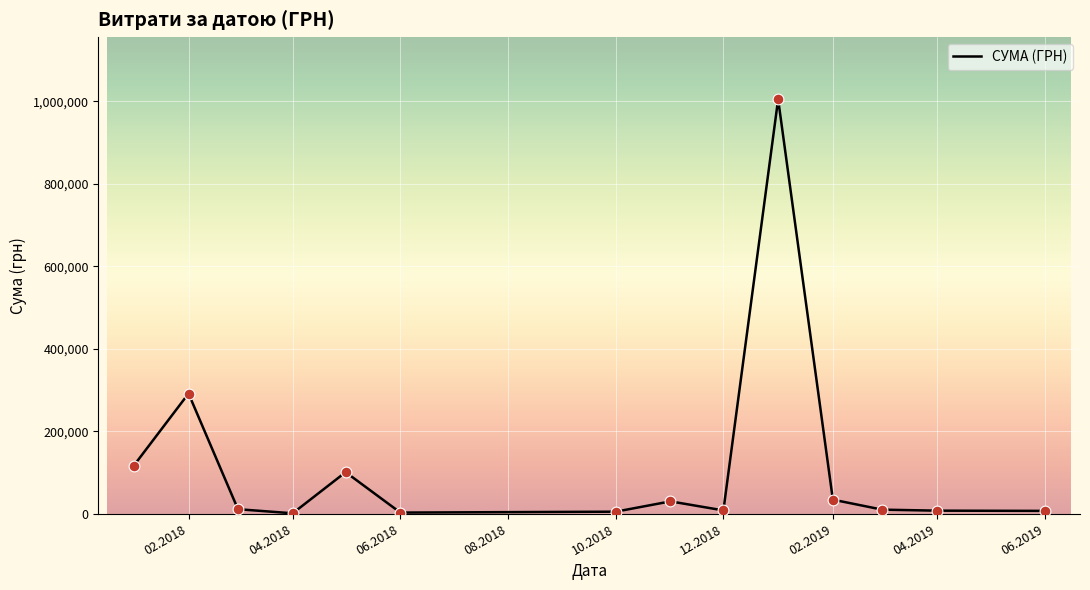

What is the greatest value displayed?

1004842.2